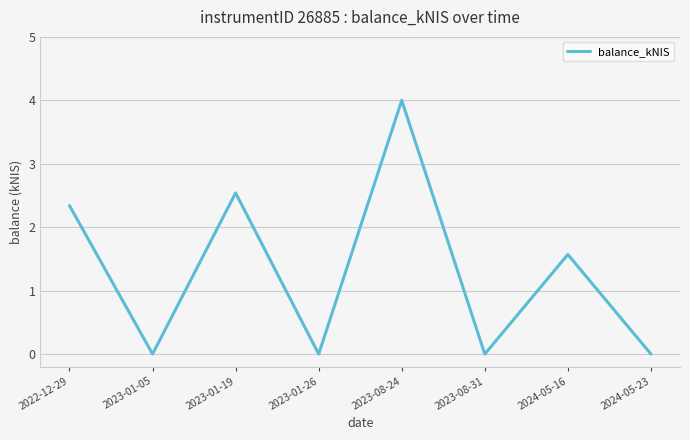

How many interior local peaks (higher than both neighbors) does the data have?

3